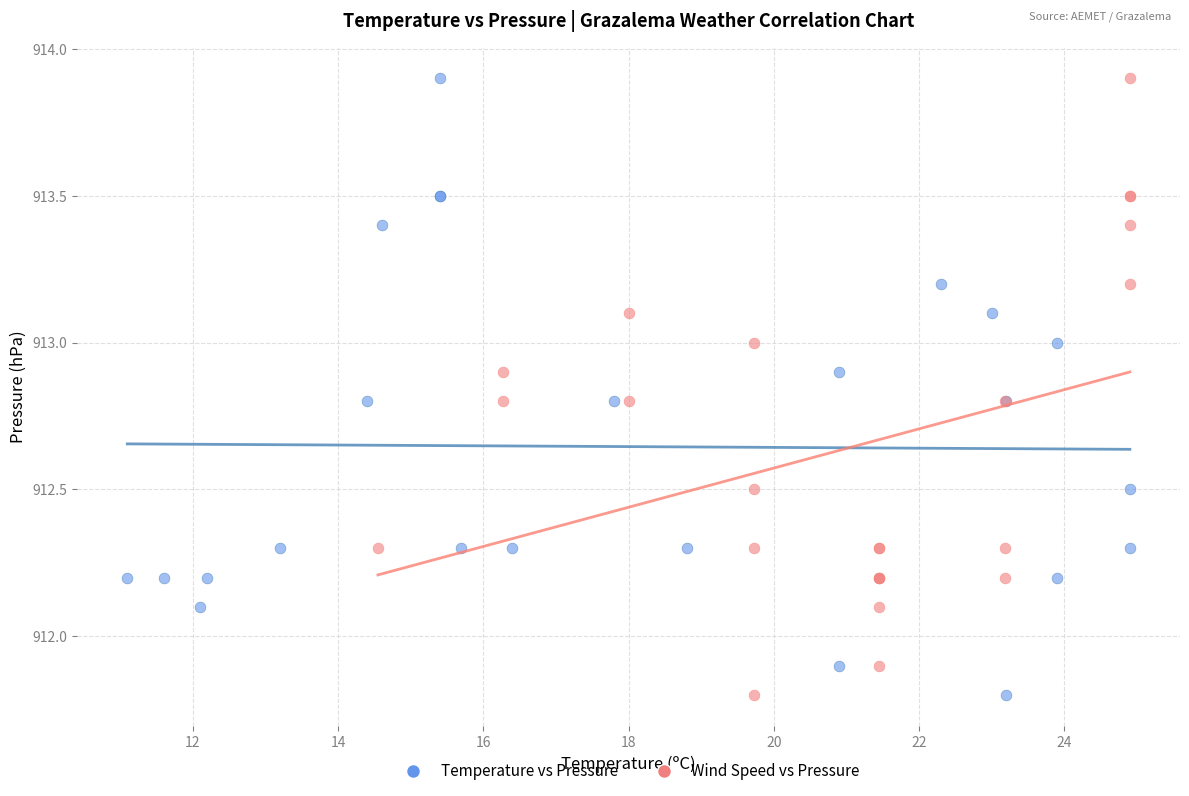

What are all the series names shown in the legend?

Temperature vs Pressure, Wind Speed vs Pressure